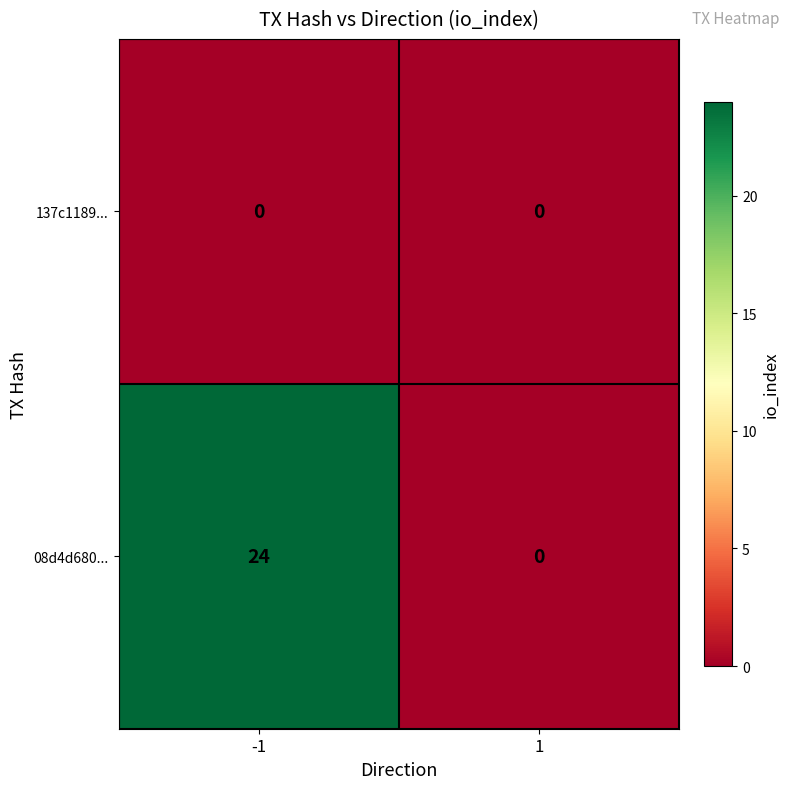

List the labels in order of 08d4d680... value, smallest first.

1, -1